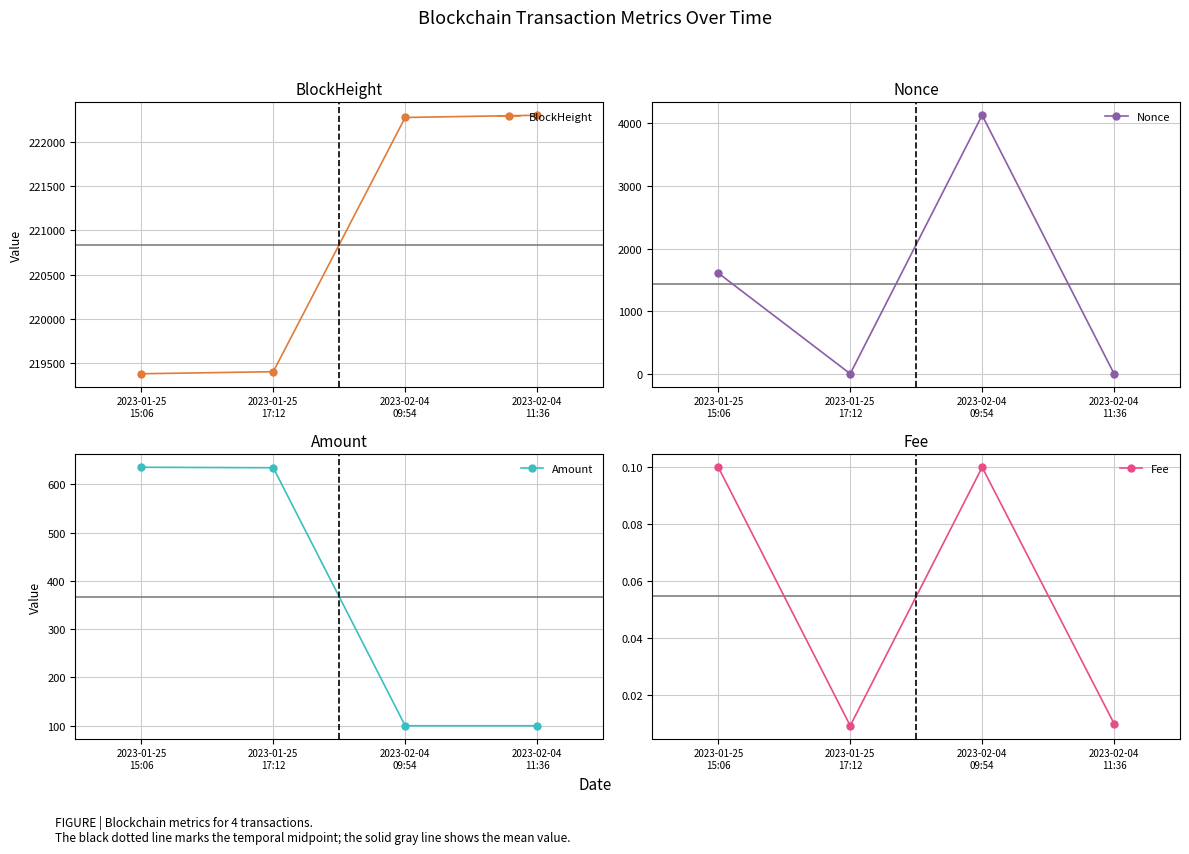

Is this an area chart (filled region under the line)?

No